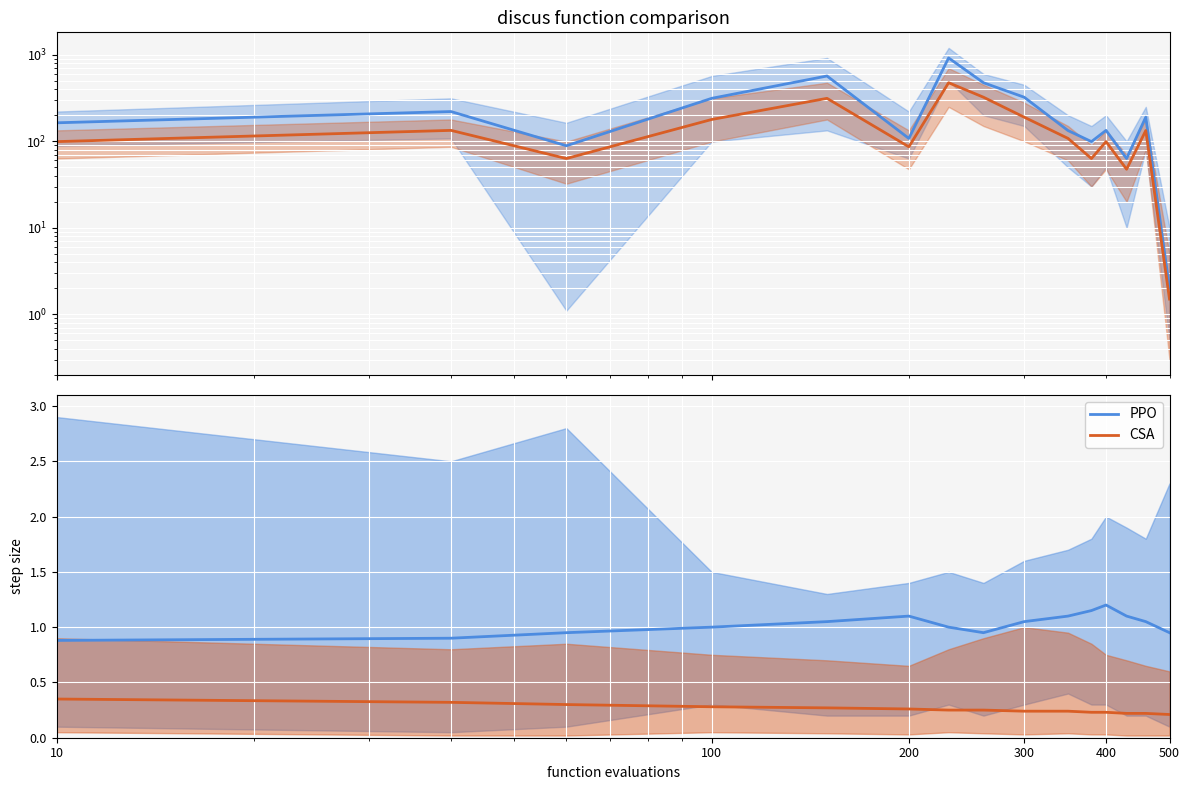

True or false: PPO and CSA cross at least once.

False